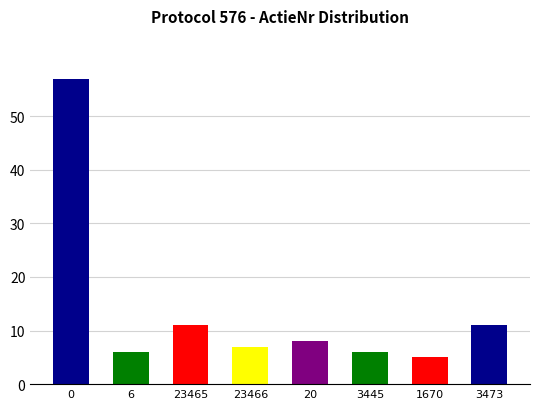

Which category has the lowest value across all series?

1670